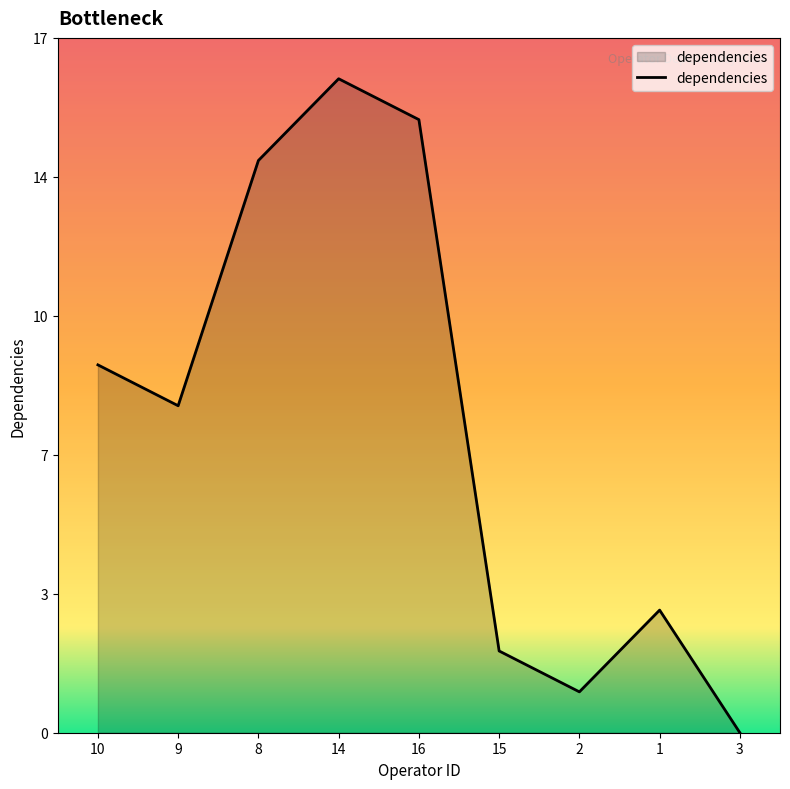

Does the chart have visible grid lines?

No